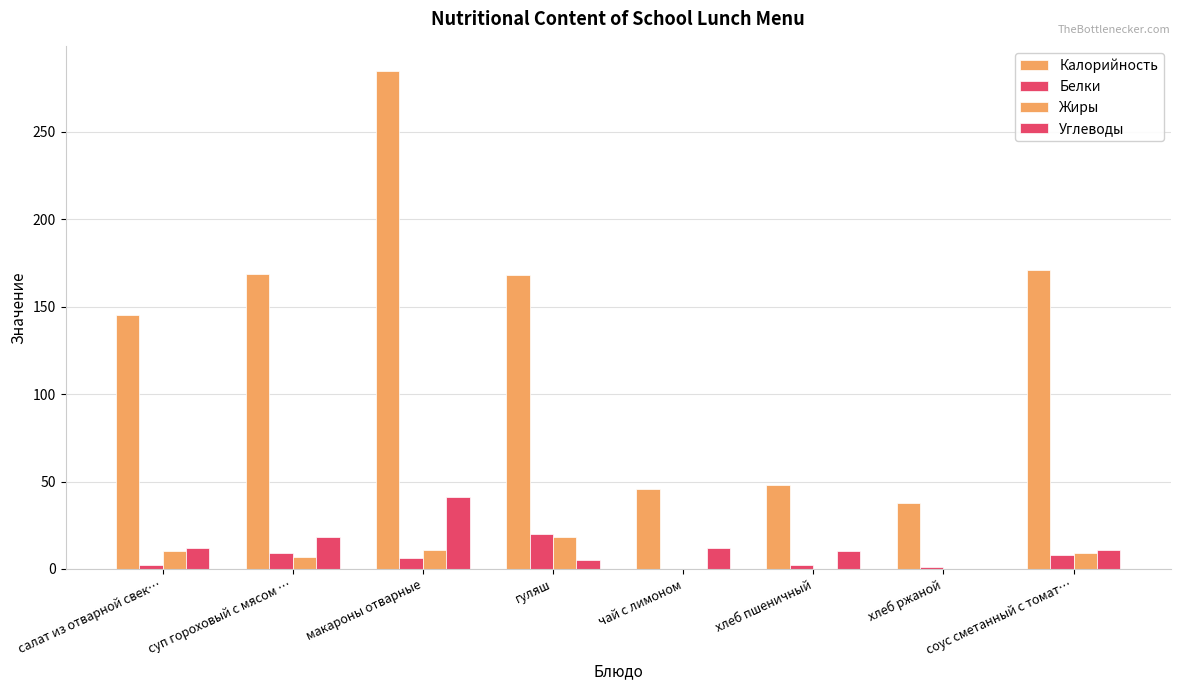

Does the chart contain stacked bars?

No